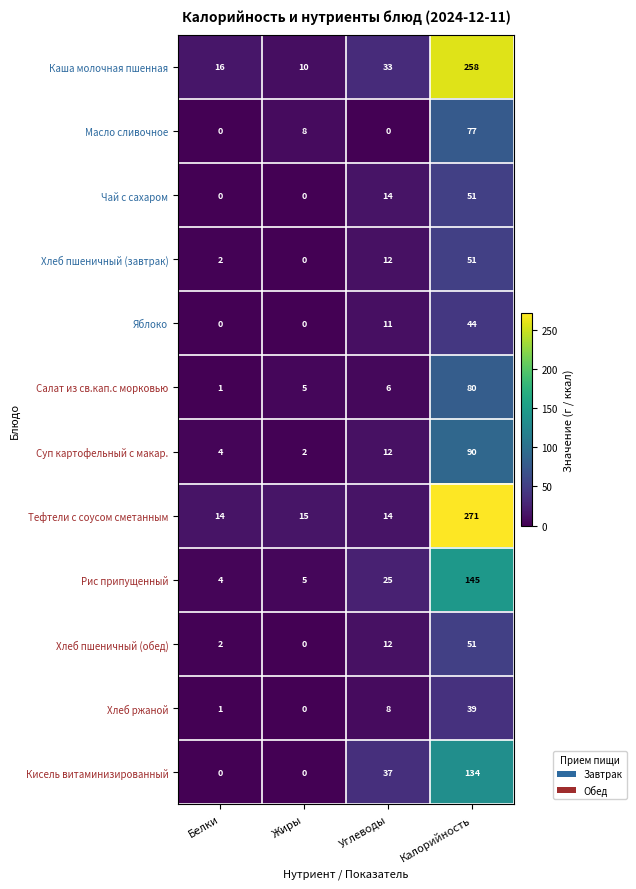

What is the greatest value displayed?

271